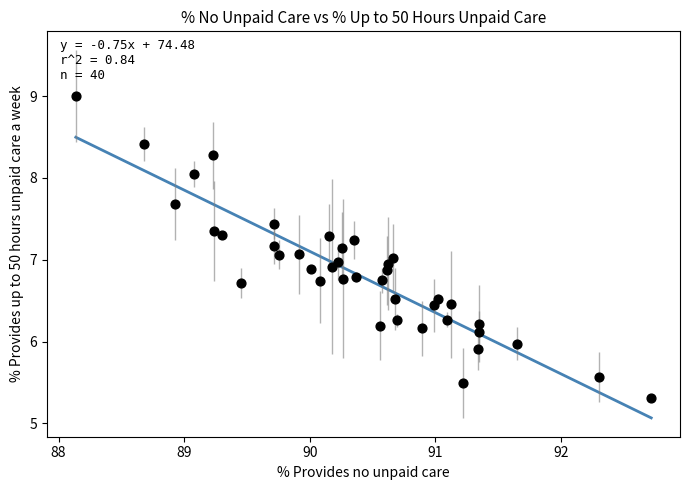

What is the range of Y values (max minus min)?

3.7